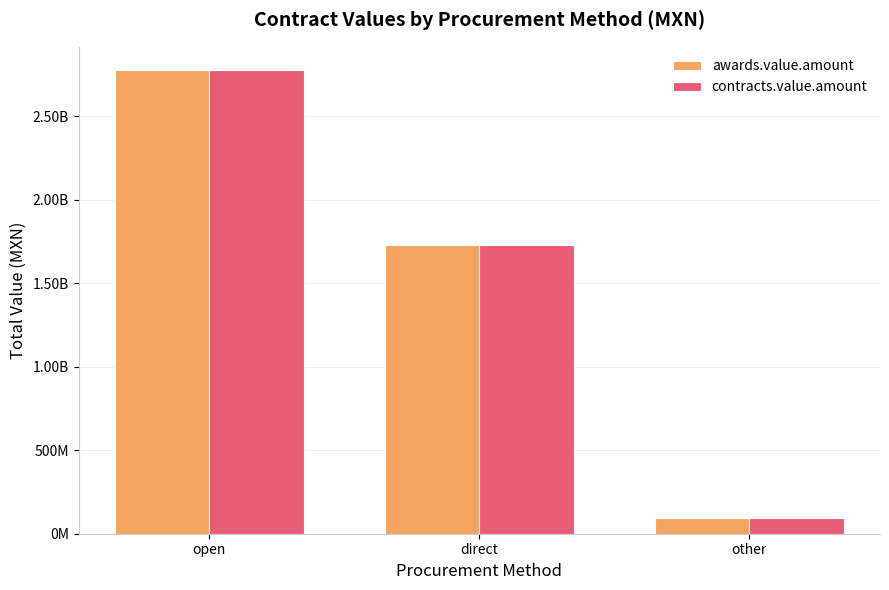

What are all the series names shown in the legend?

awards.value.amount, contracts.value.amount